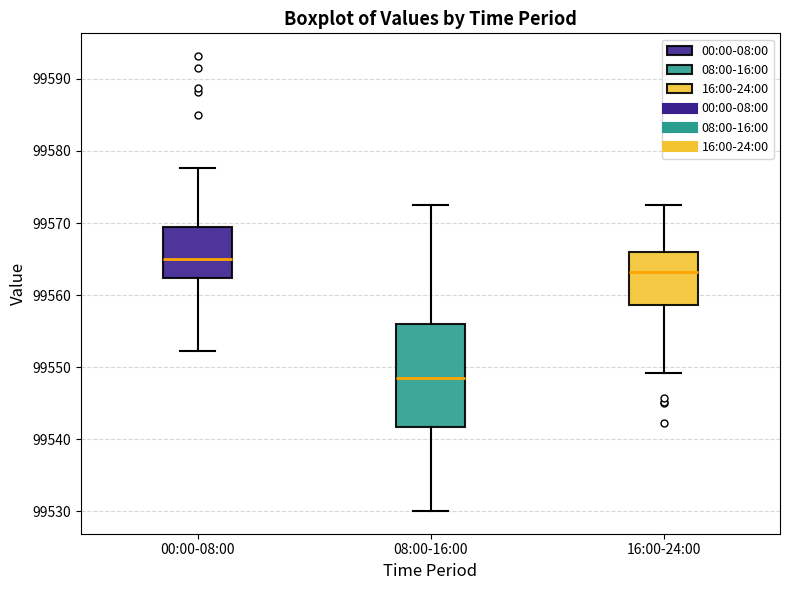

Which box has the highest median line?

00:00-08:00